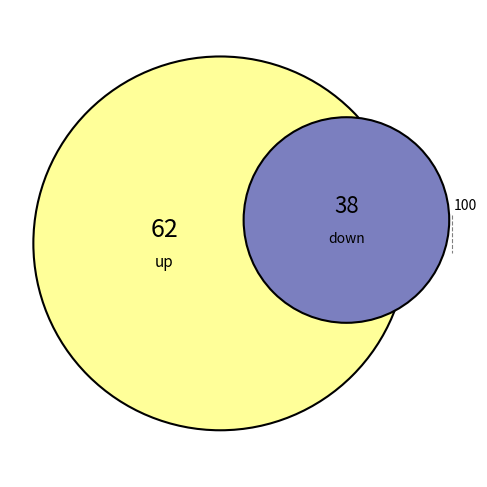

Is the sum of down and up greater than half?

Yes